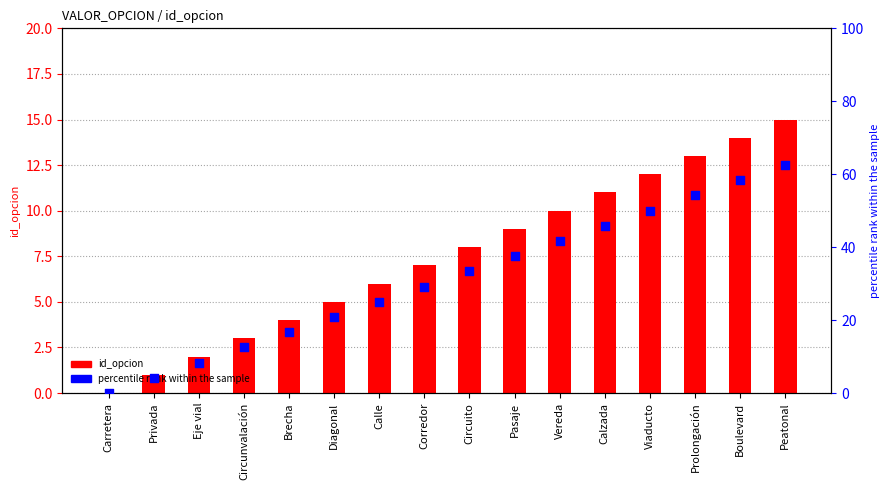

What are all the series names shown in the legend?

id_opcion, percentile rank within the sample